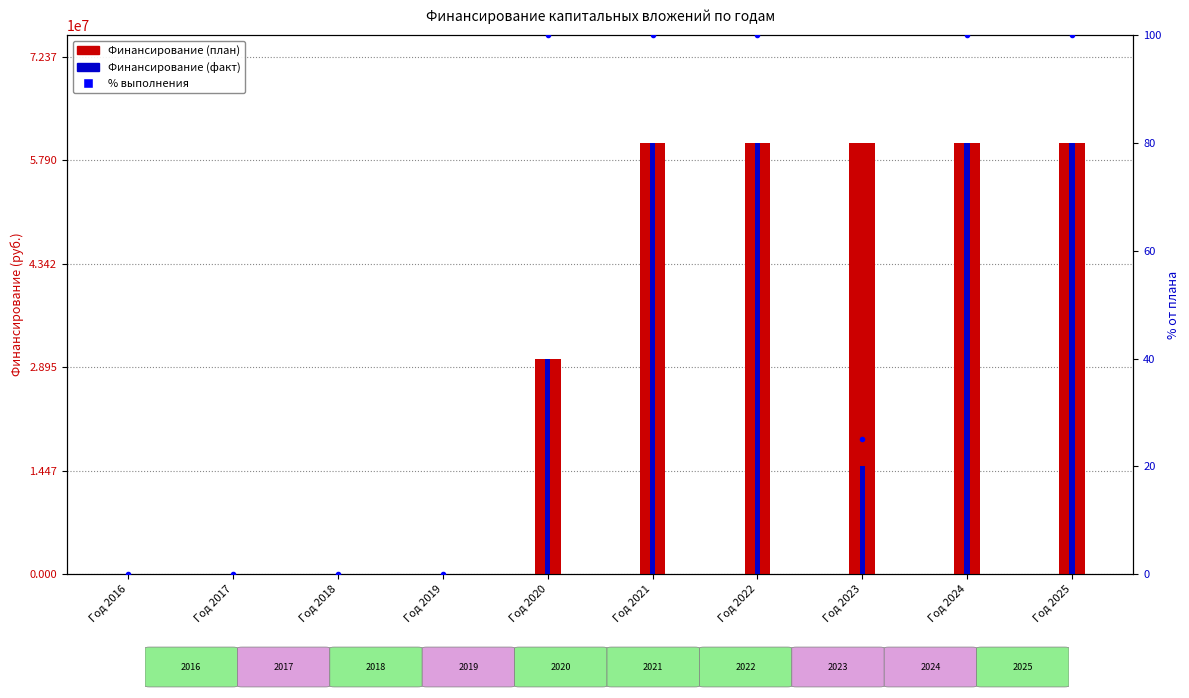

What is the maximum value for % выполнения?

100.0